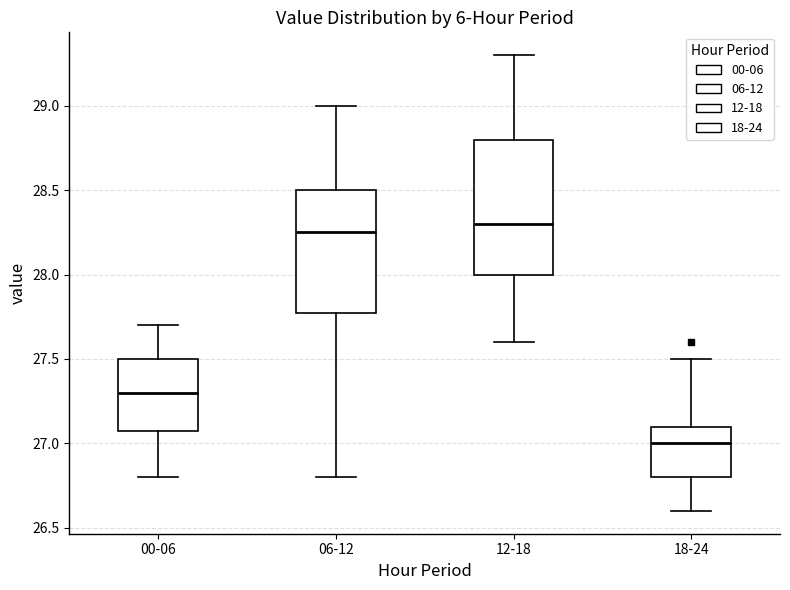

Where does the upper whisker of the box for 06-12 end on the y-axis? The values are not printed on the chart, so give them approximately, as read against the axis.

29.00